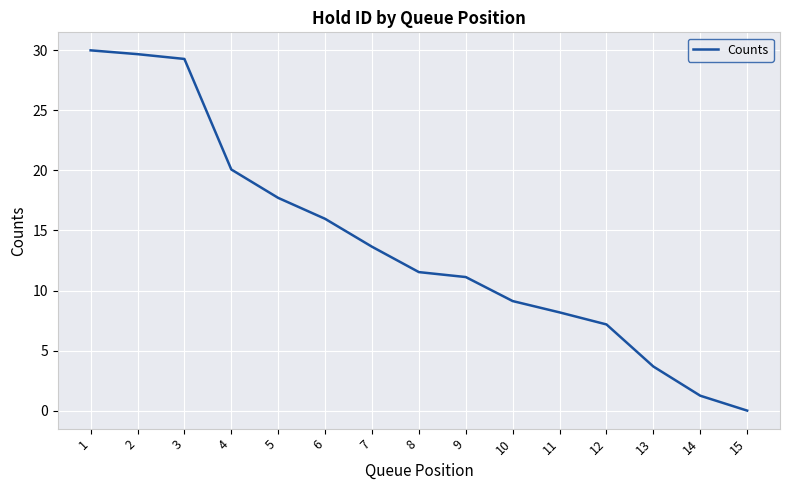

At which label does the data first exceed 11?

1